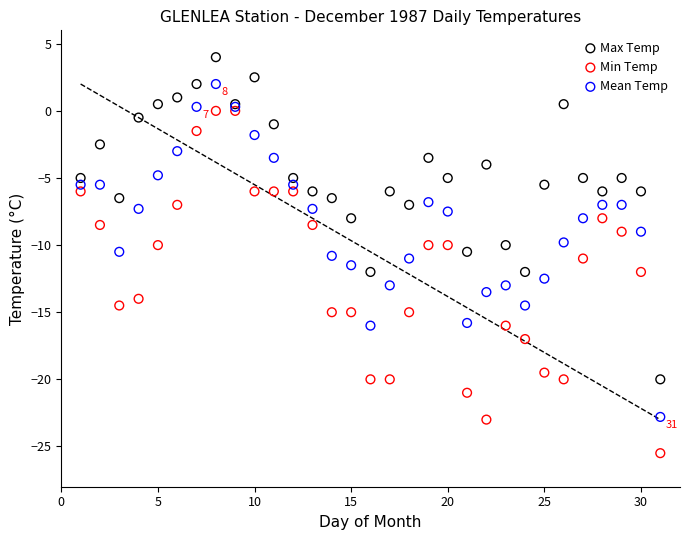

Which series has the widest spread of Y values?

Min Temp